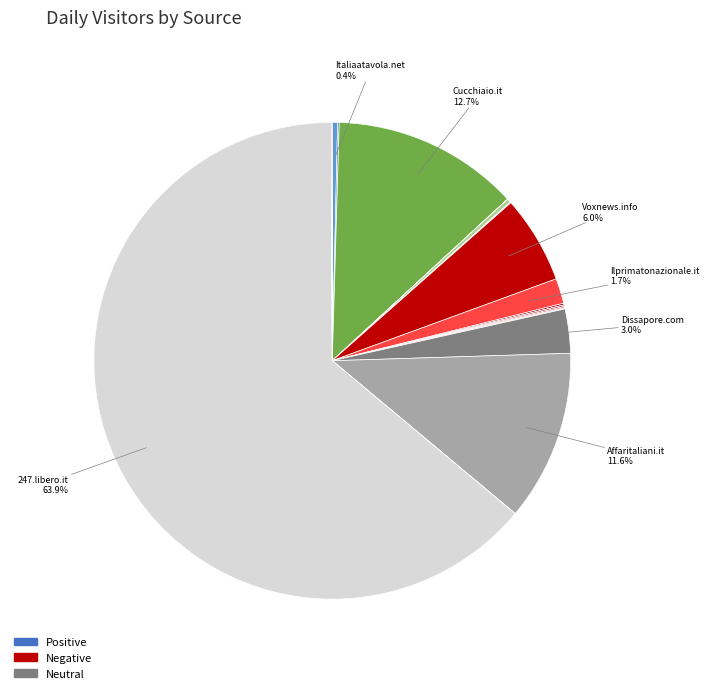

Rank the categories by value from lowest to highest.

Gazzetta di Parma, Festivalstoria.it, Cibiesapori.it, Lecodelsud.it, Worldmagazine.it, Agenfood.it, Soloscuola.it, Efanews.it, Ilsud24.it, Goldenbackstage.com, Euroricette.it, Laredazione.eu, Laltrasicilia.org, Agrifoodtoday.it, Foodaffairs.it, Tempi.it, Gay.it, Italiaatavola.net, Ilprimatonazionale.it, Dissapore.com, Voxnews.info, Affaritaliani.it, Cucchiaio.it, 247.libero.it